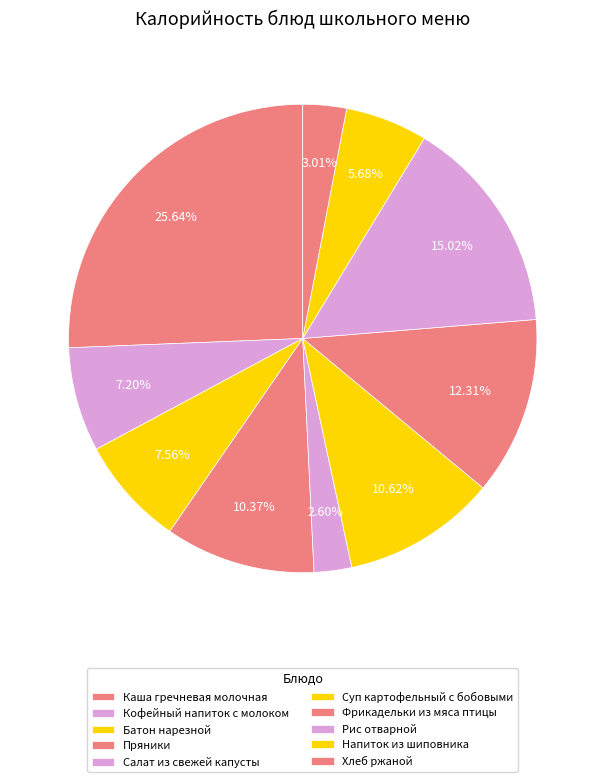

Which slice is the smallest?

Салат из свежей капусты